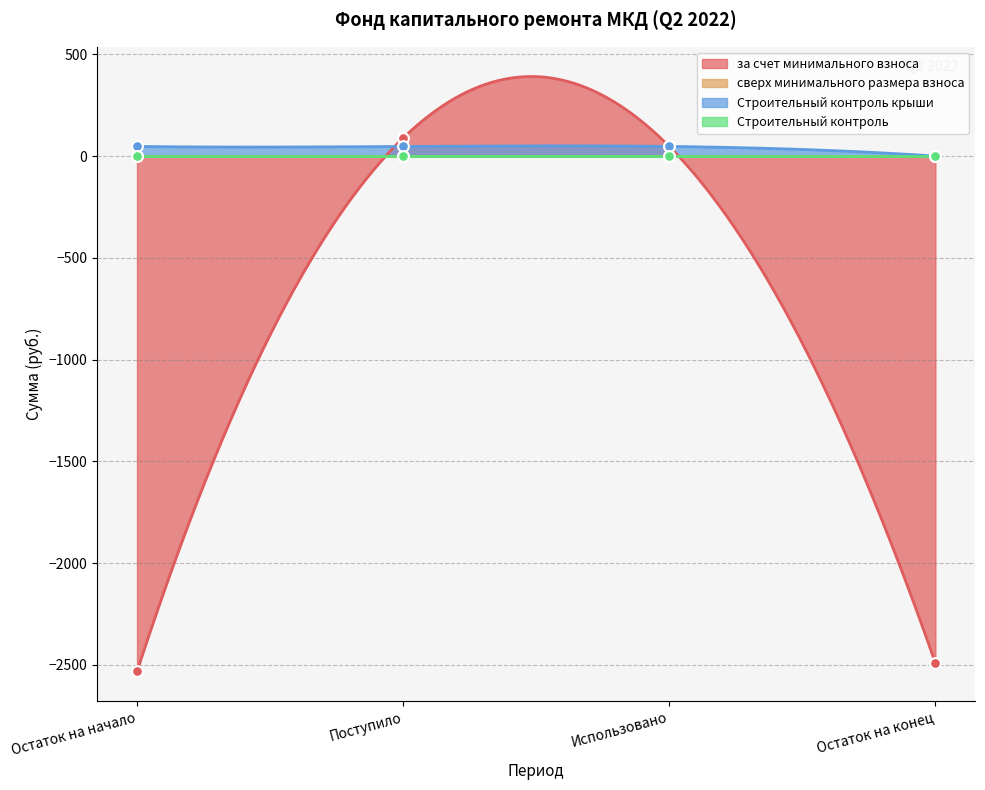

At how many categories does at least one series exceed -2214?

4